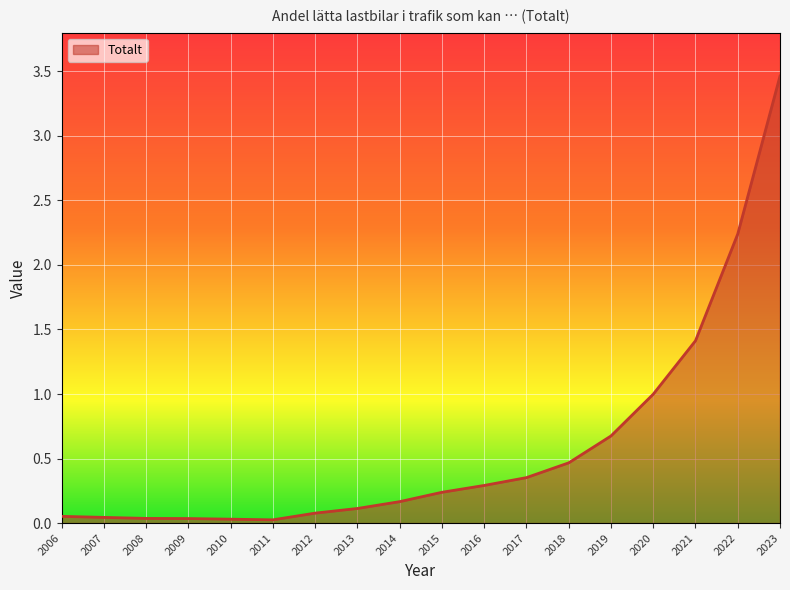

What is the greatest value displayed?

3.5